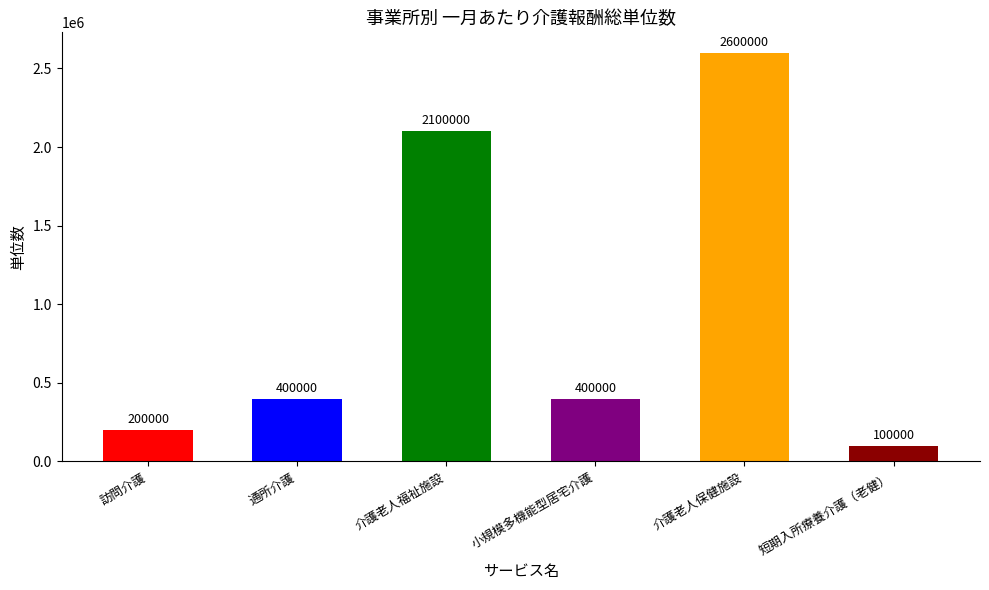

What is the change in value from 小規模多機能型居宅介護 to 介護老人保健施設?

+2200000